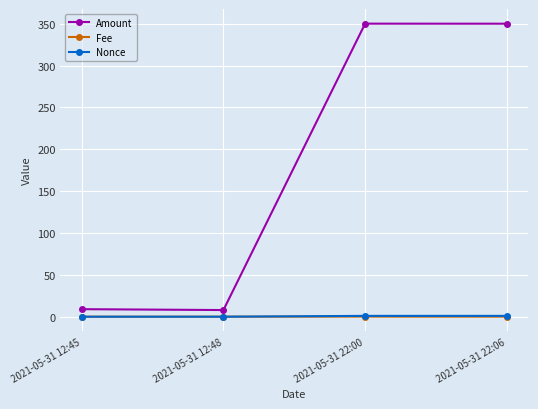

What is the maximum value shown in the chart?

350.0